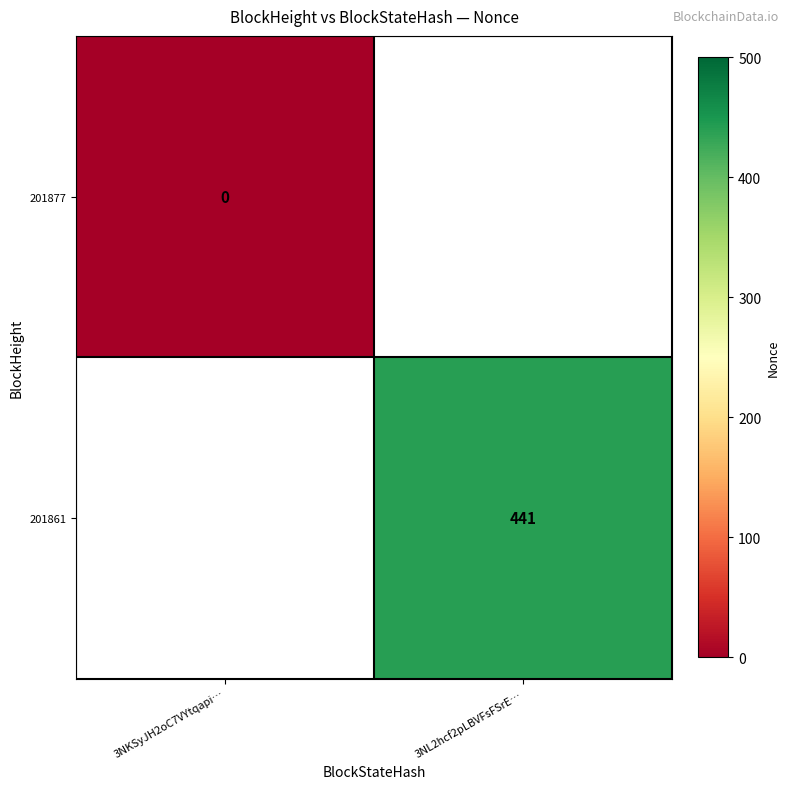

At which category does the chart reach its peak across all series?

3NL2hcf2pLBVFsFSrE…